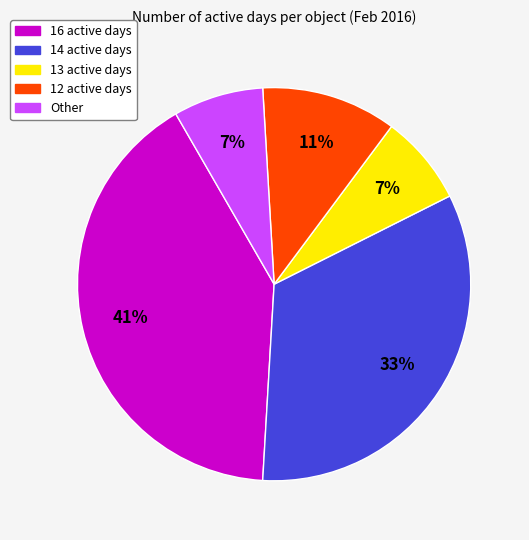

What is the largest slice in the pie chart?

16 active days